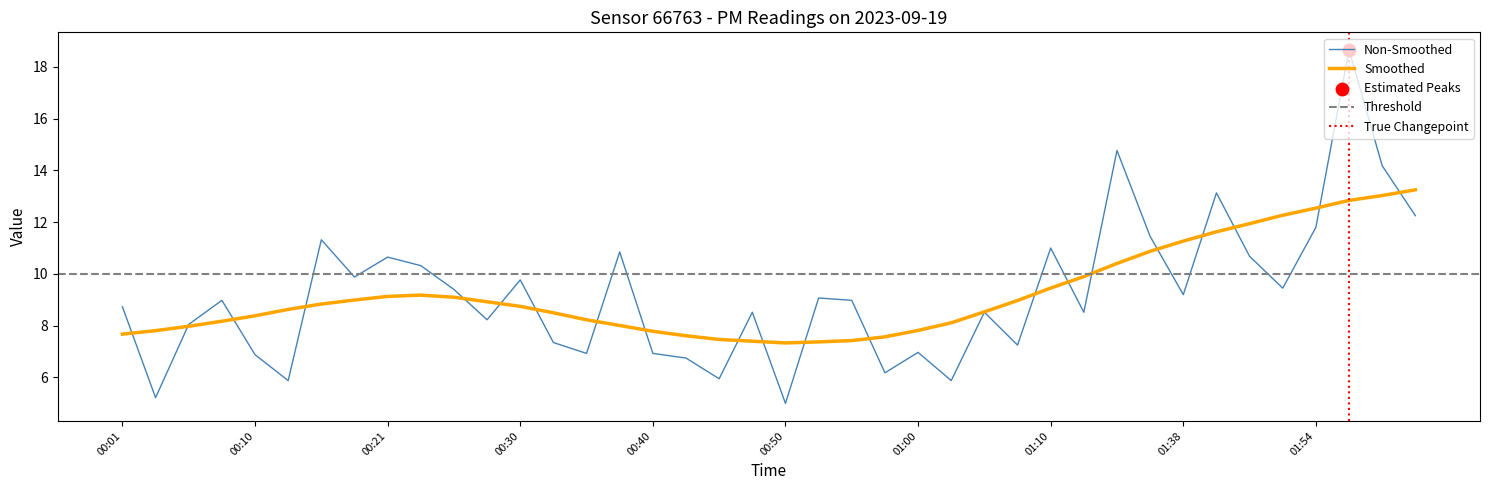

What is the ratio of the value at 01:31 to the value at 00:15?

1.3